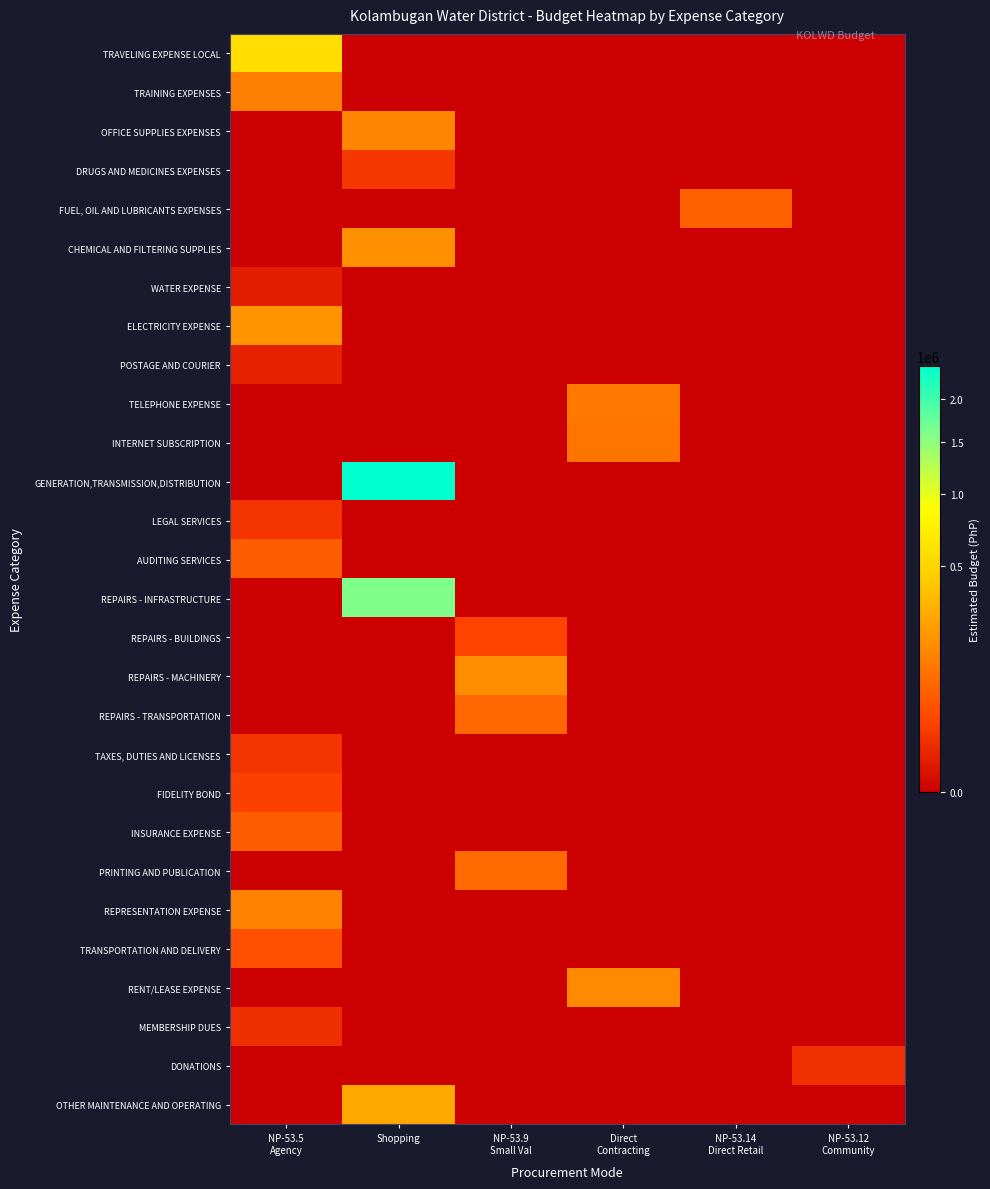

How many series are shown in this chart?

28